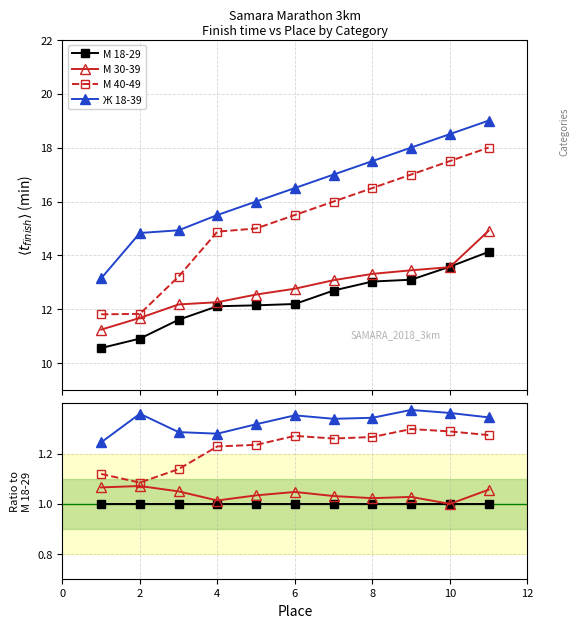

Reading left to right, transcribe all the data shown in this chart.

М 18-29: 1.0	1.0	1.0	1.0	1.0	1.0	1.0	1.0	1.0	1.0	1.0
М 30-39: 1.1	1.1	1.0	1.0	1.0	1.0	1.0	1.0	1.0	1.0	1.1
М 40-49: 1.1	1.1	1.1	1.2	1.2	1.3	1.3	1.3	1.3	1.3	1.3
Ж 18-39: 1.2	1.4	1.3	1.3	1.3	1.4	1.3	1.3	1.4	1.4	1.3